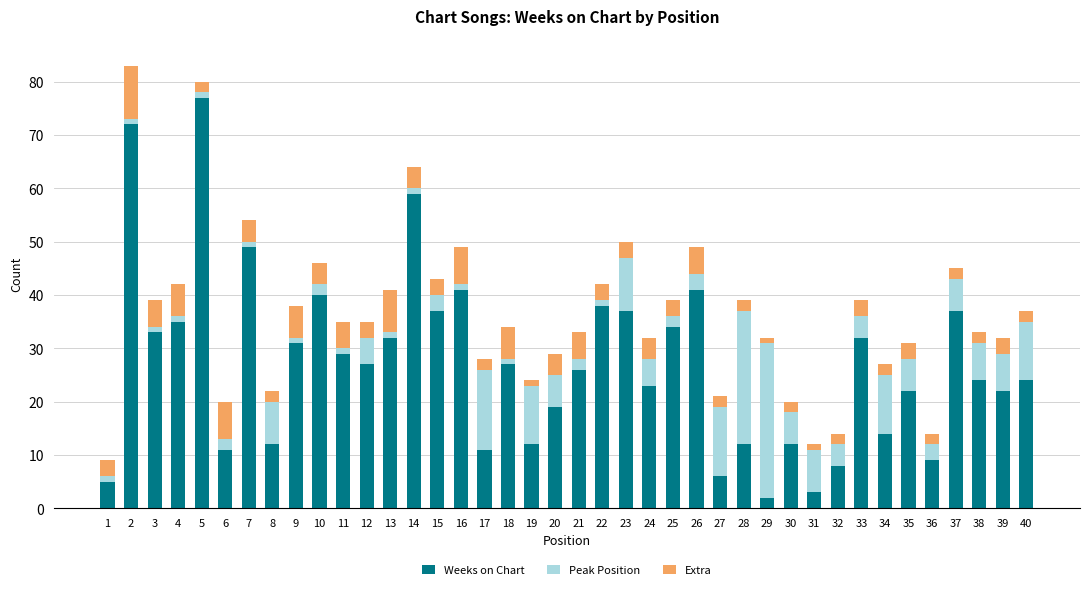

What is the difference between the maximum and minimum values in the Weeks on Chart series?

75